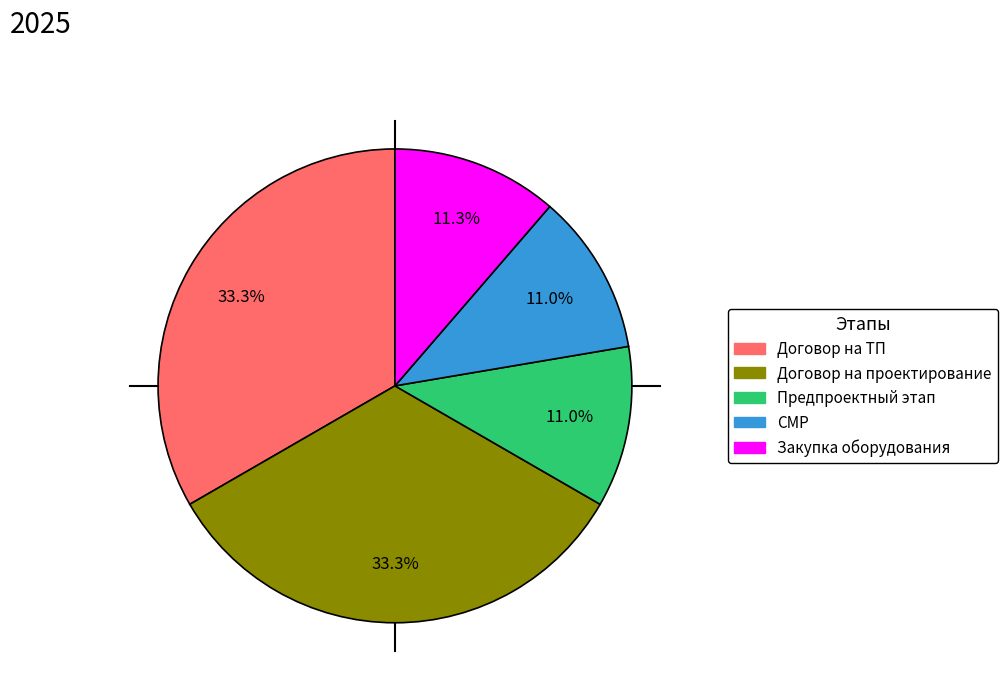

How many segments does this pie chart have?

5